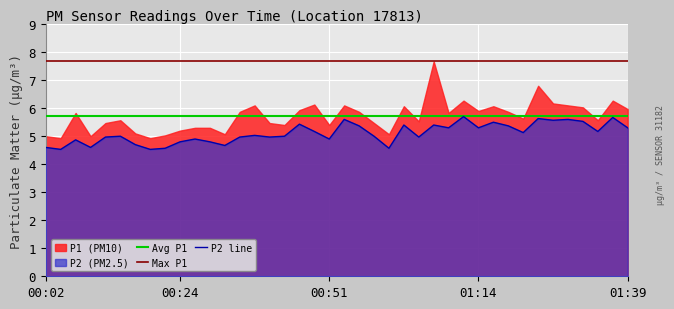

Is it true that the value at 01:04 is 5.0?

True